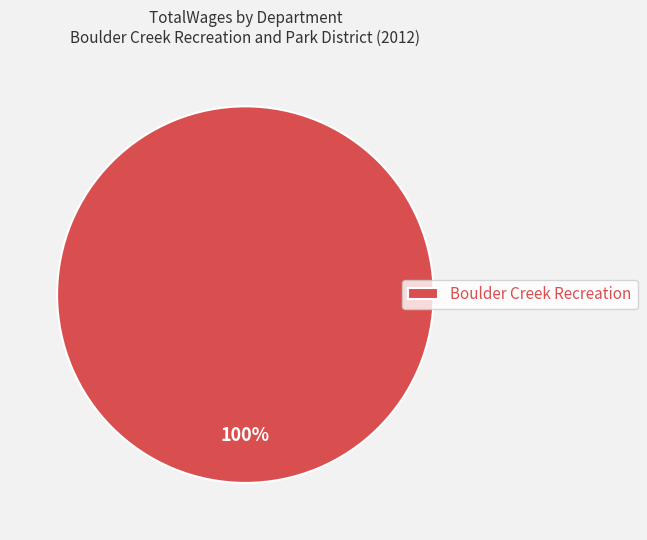

Does any single category account for the majority?

Yes